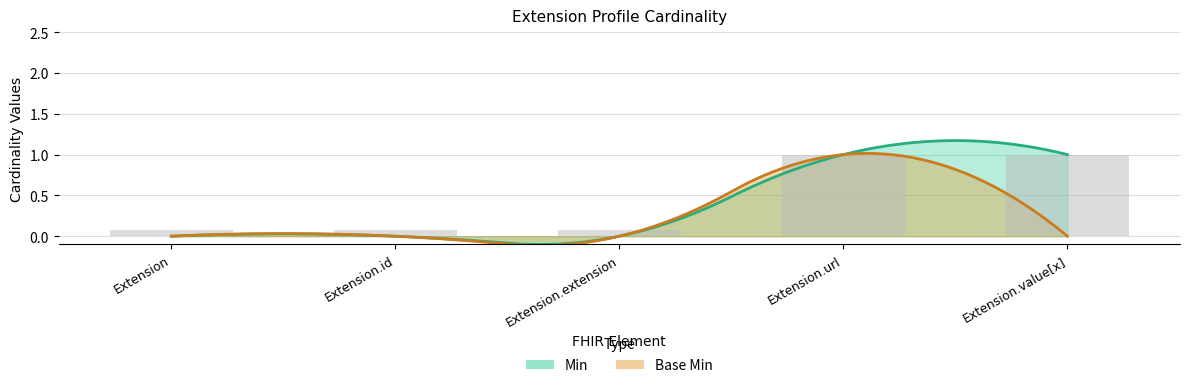

What value does the Min series have at Extension.value[x]?

1